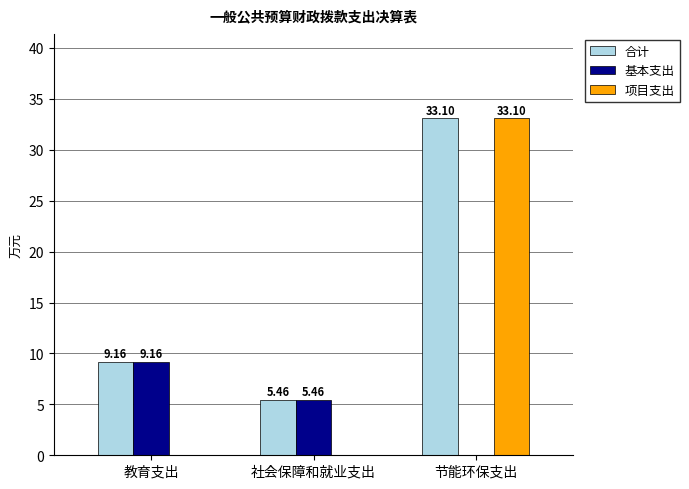

What is the total value across all series at 社会保障和就业支出?

10.9